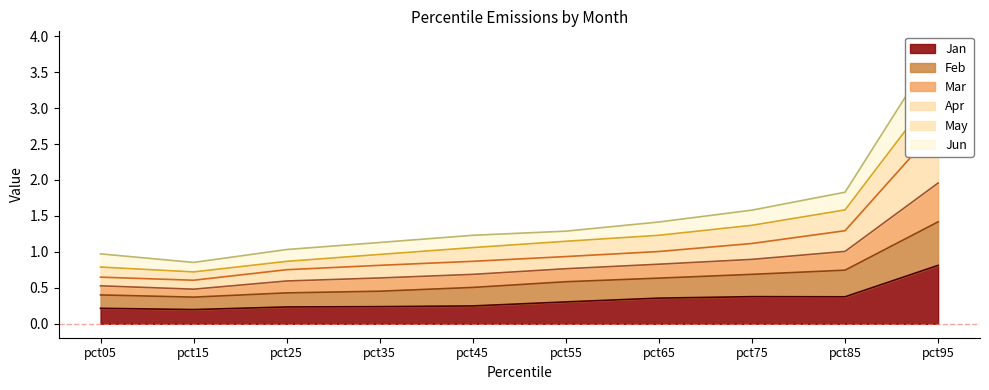

True or false: Jan has a value of 0.2 at pct95.

False